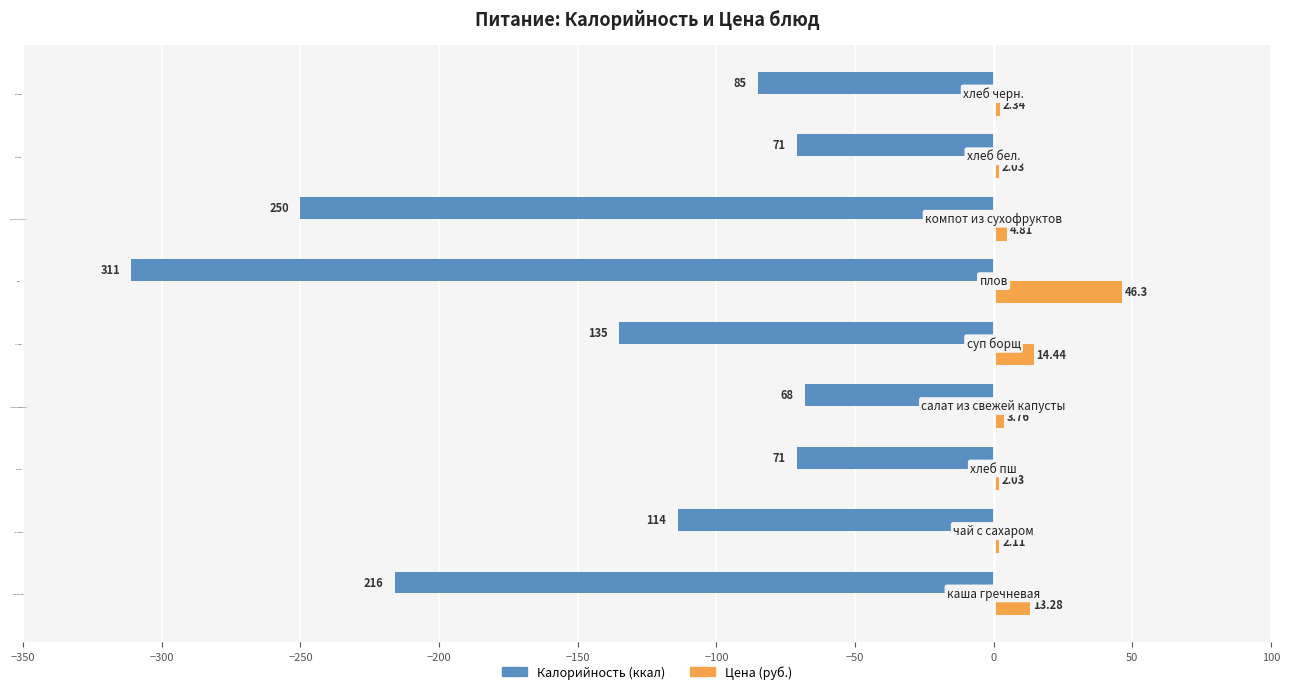

At which label is Цена (руб.) closest to 24?

суп борщ